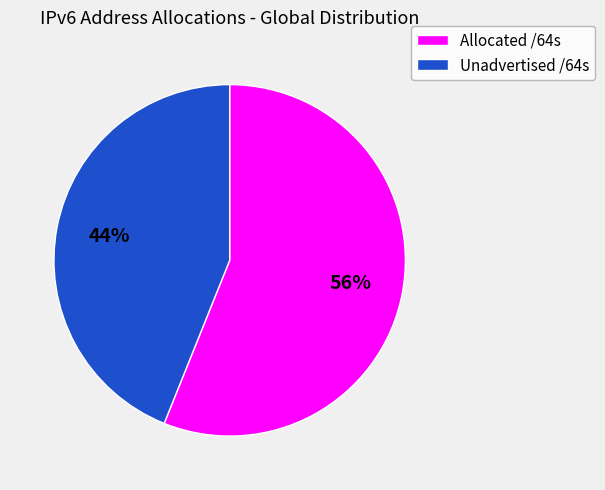

Is there a majority slice in this chart?

Yes